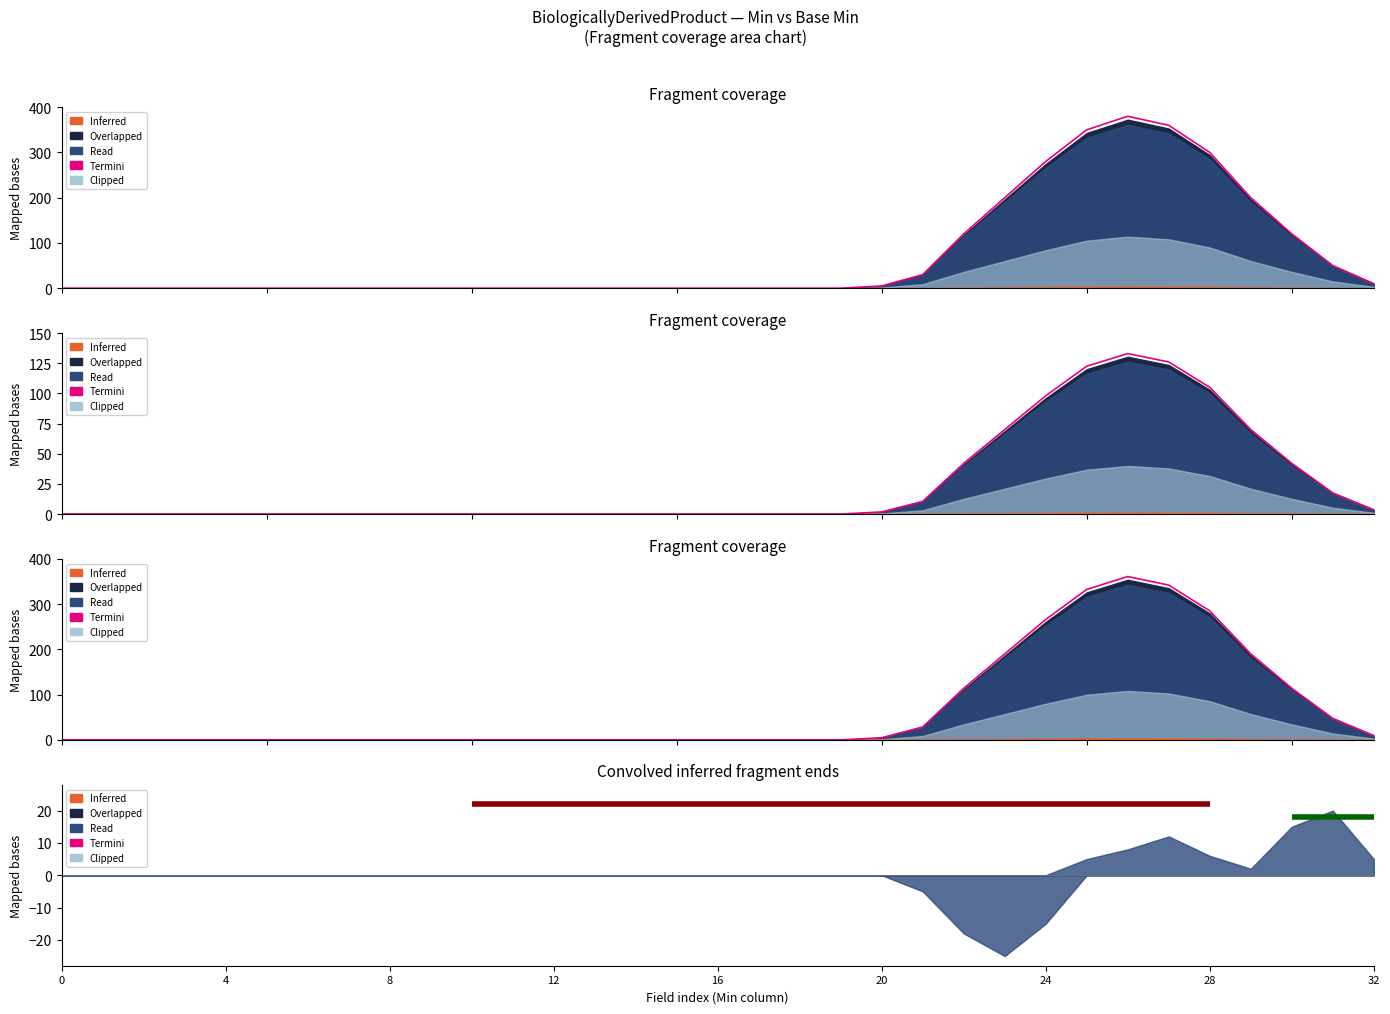

How many points are higher than both their immediate neighbors (excluding endpoints)?

1